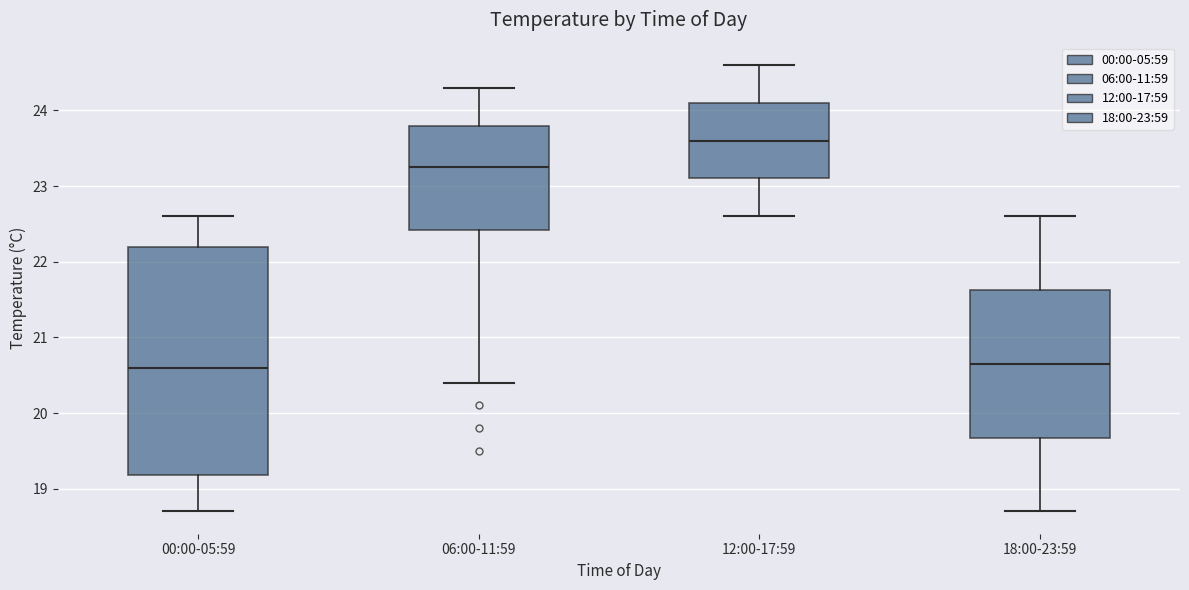

Where is the upper edge of the box for 12:00-17:59 on the y-axis? The values are not printed on the chart, so give them approximately, as read against the axis.

24.1